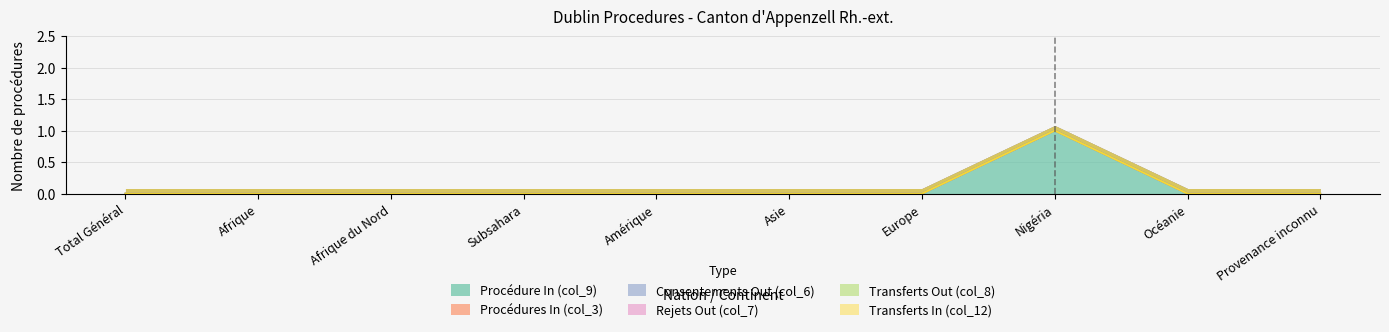

What are all the series names shown in the legend?

Procédure In (col_9), Procédures In (col_3), Consentements Out (col_6), Rejets Out (col_7), Transferts Out (col_8), Transferts In (col_12)